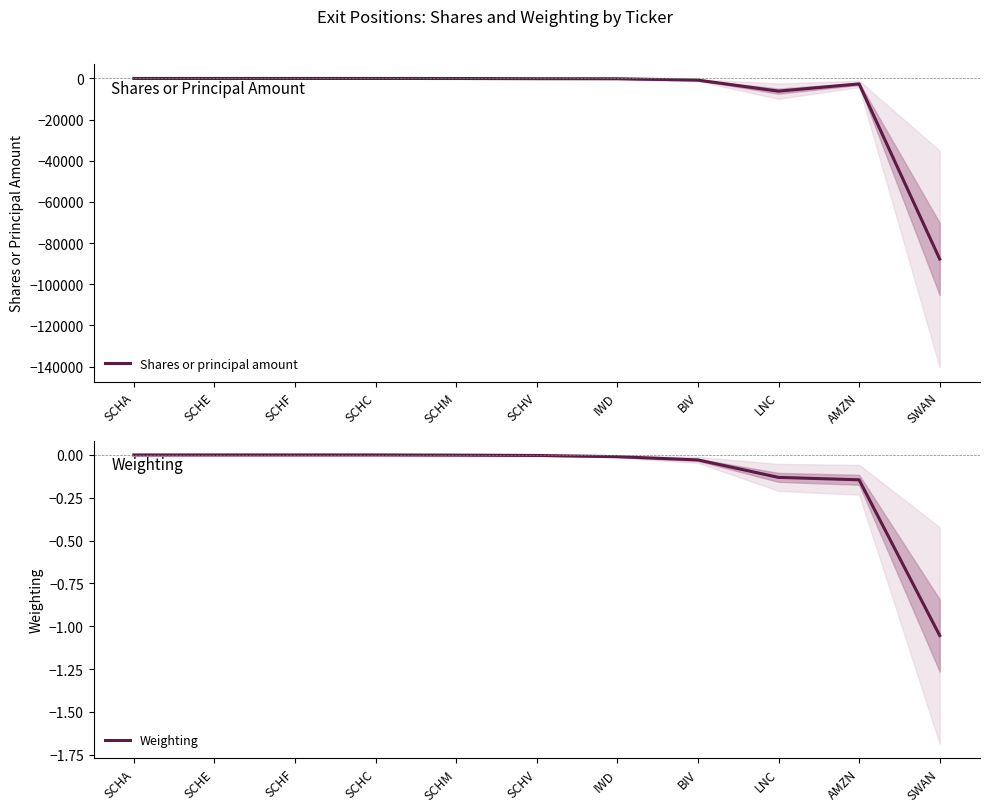

What is the difference between the highest and lowest values at SCHV?

119.0